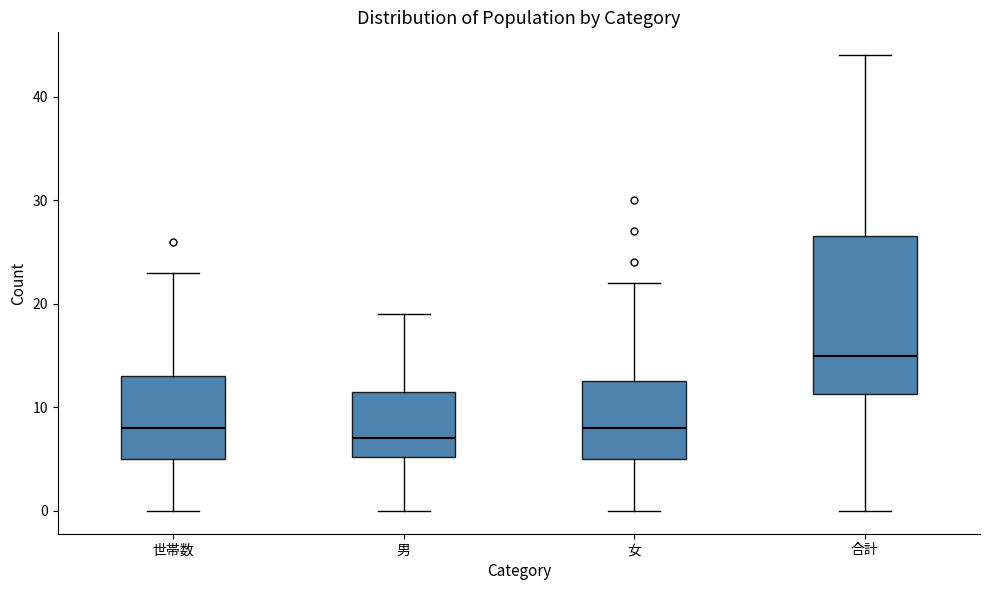

Which box's median line is the lowest?

男